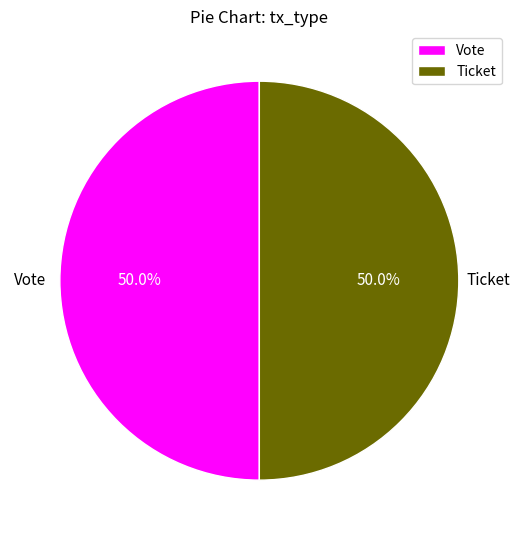

Approximately how many times larger is the value at Vote compared to Ticket?

1.0